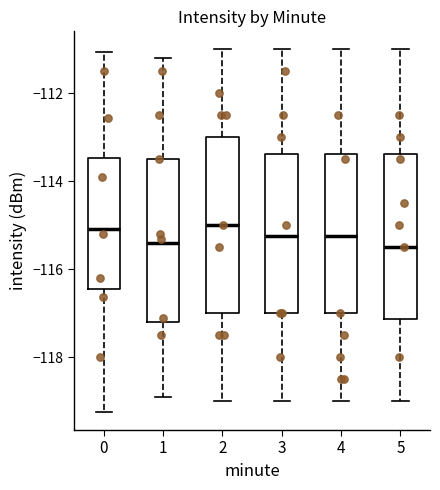

Where does the lower whisker of the box at x = 0 end on the y-axis? The values are not printed on the chart, so give them approximately, as read against the axis.

-119.2